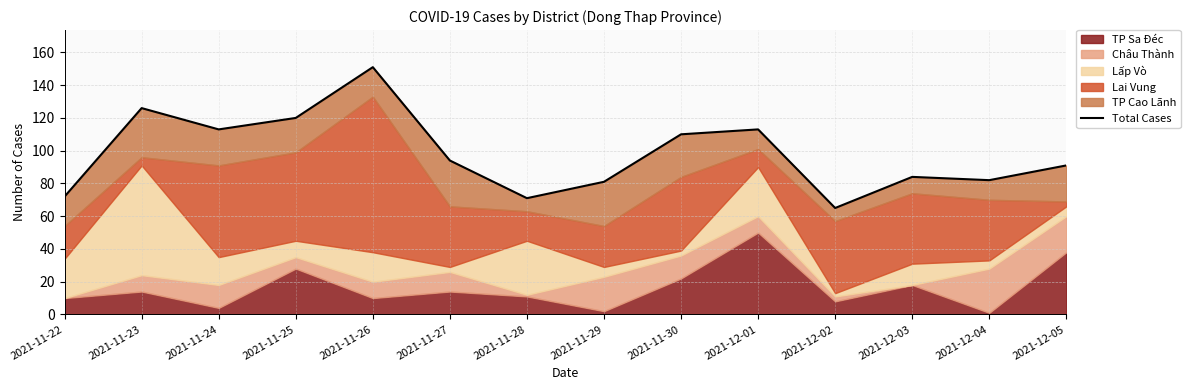

Reading left to right, extract all data points from this chart.

72	126	113	120	151	94	71	81	110	113	65	84	82	91